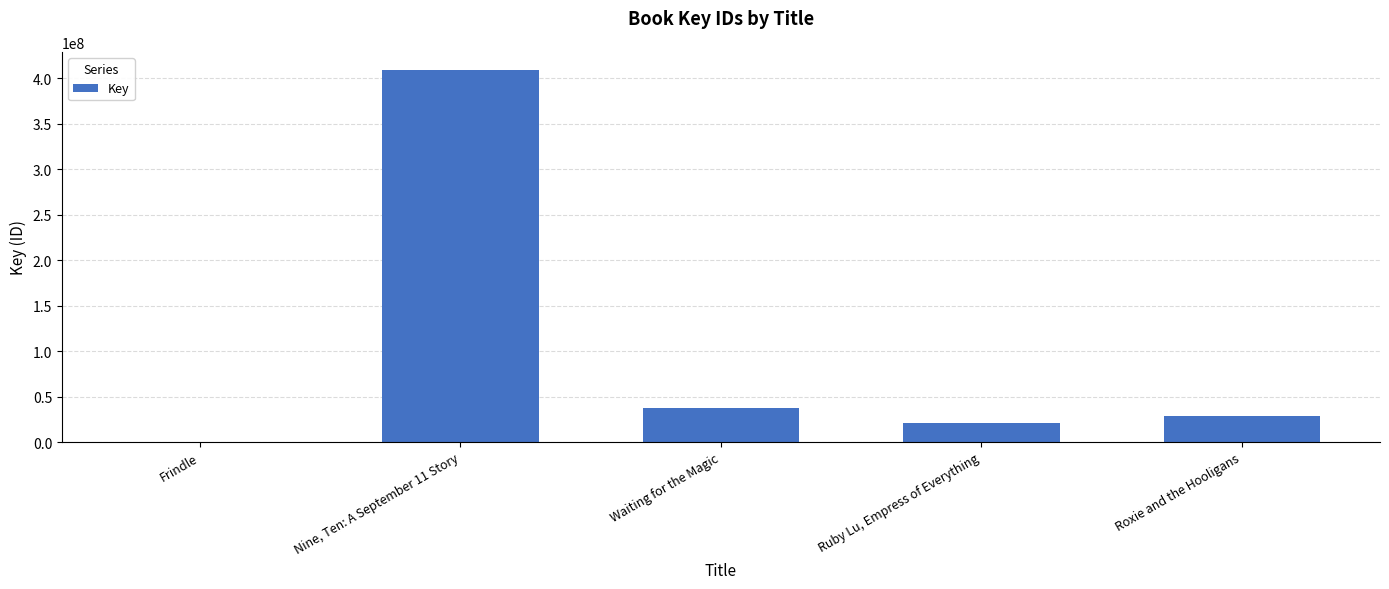

What is the difference between the values at Frindle and Nine, Ten: A September 11 Story?

408553337